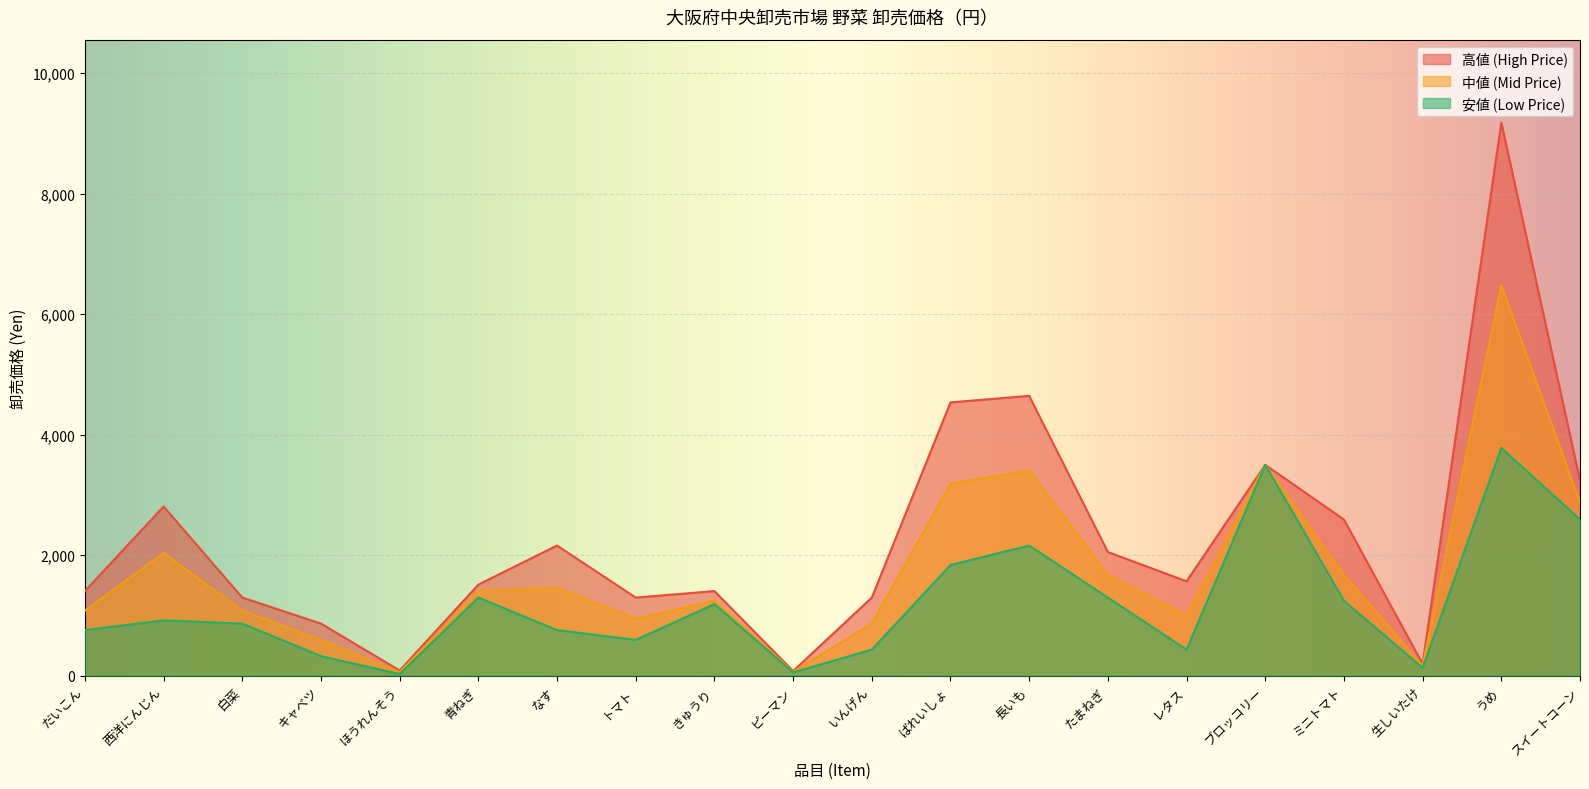

True or false: 安値 (Low Price) and 中値 (Mid Price) cross at least once.

False